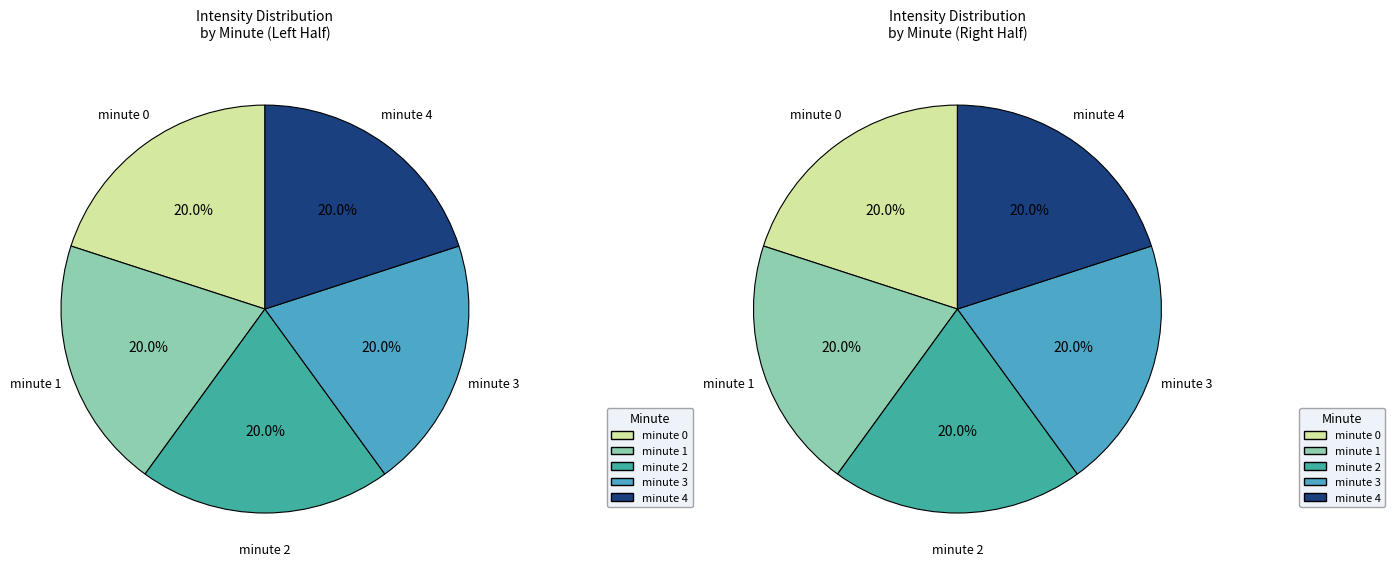

Between 2 and 3, which is larger?

2